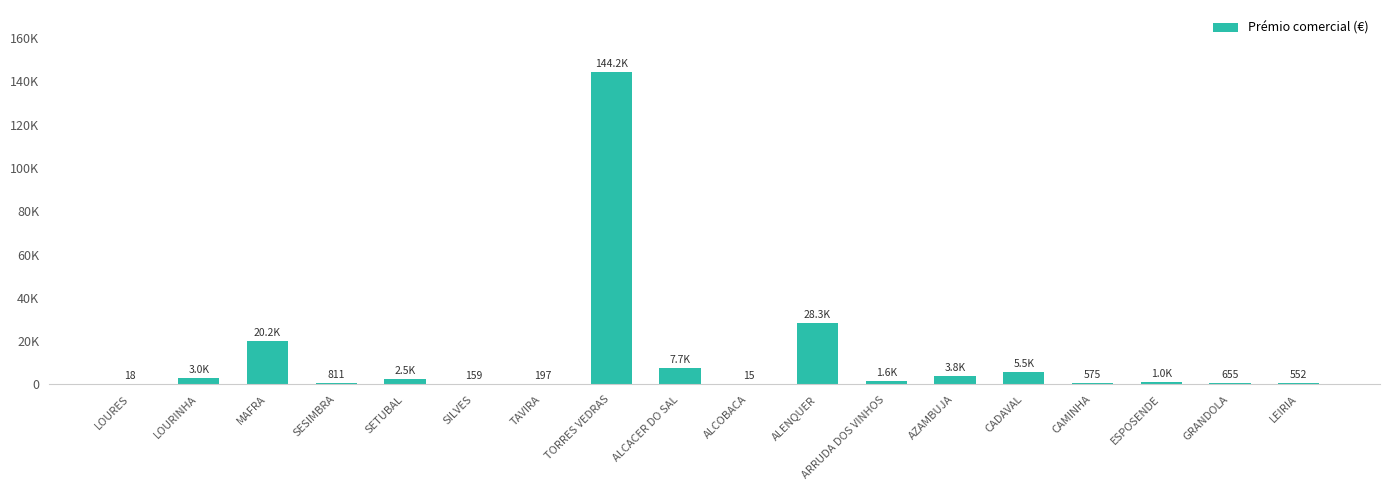

How many data points are above 1627?

9